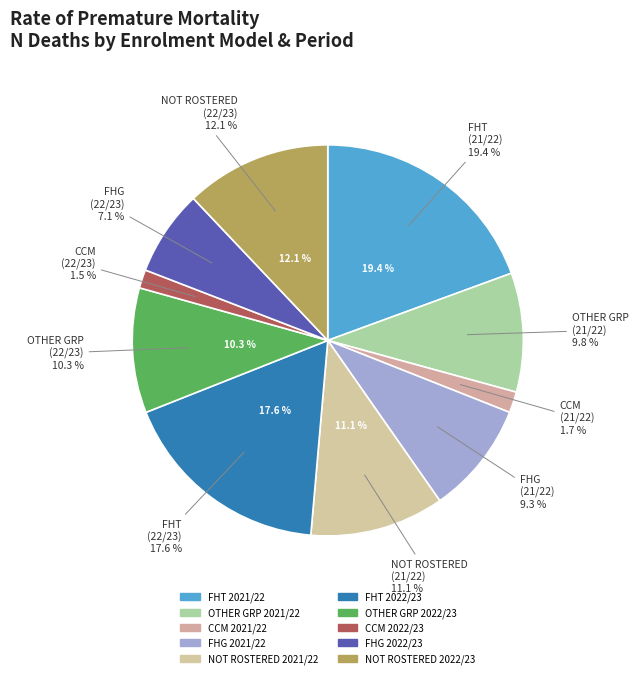

Does any single category account for the majority?

No